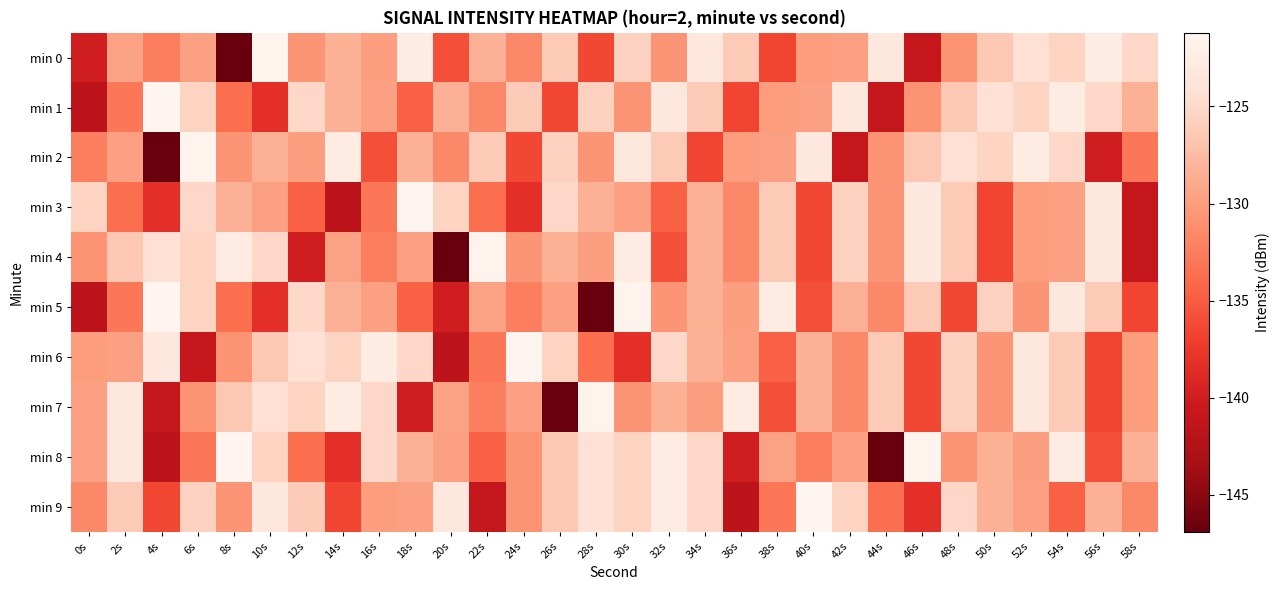

Reading left to right, transcribe all the data shown in this chart.

min 0: 0s=-139.9	2s=-129.6	4s=-132.3	6s=-129.6	8s=-146.9	10s=-121.6	12s=-130.5	14s=-128.5	16s=-129.8	18s=-122.6	20s=-135.8	22s=-128.3	24s=-131.6	26s=-126.3	28s=-136.4	30s=-125.6	32s=-130.6	34s=-123.4	36s=-126.2	38s=-136.5	40s=-130.0	42s=-129.7	44s=-123.4	46s=-141.1	48s=-130.7	50s=-126.5	52s=-124.2	54s=-125.4	56s=-122.5	58s=-125.1
min 1: 0s=-141.6	2s=-133.0	4s=-121.2	6s=-125.5	8s=-133.7	10s=-138.3	12s=-125.2	14s=-128.4	16s=-129.7	18s=-134.6	20s=-128.3	22s=-131.6	24s=-126.3	26s=-136.4	28s=-125.6	30s=-130.6	32s=-123.4	34s=-126.2	36s=-136.5	38s=-130.0	40s=-129.7	42s=-123.4	44s=-141.1	46s=-130.7	48s=-126.5	50s=-124.2	52s=-125.4	54s=-122.5	56s=-125.1	58s=-128.5
min 2: 0s=-132.3	2s=-129.6	4s=-146.9	6s=-121.6	8s=-130.5	10s=-128.5	12s=-129.8	14s=-122.6	16s=-135.8	18s=-128.3	20s=-131.6	22s=-126.3	24s=-136.4	26s=-125.6	28s=-130.6	30s=-123.4	32s=-126.2	34s=-136.5	36s=-130.0	38s=-129.7	40s=-123.4	42s=-141.1	44s=-130.7	46s=-126.5	48s=-124.2	50s=-125.4	52s=-122.5	54s=-125.1	56s=-139.9	58s=-133.0
min 3: 0s=-125.5	2s=-133.7	4s=-138.3	6s=-125.2	8s=-128.4	10s=-129.7	12s=-134.6	14s=-141.6	16s=-133.0	18s=-121.2	20s=-125.5	22s=-133.7	24s=-138.3	26s=-125.2	28s=-128.4	30s=-129.7	32s=-134.6	34s=-128.3	36s=-131.6	38s=-126.3	40s=-136.4	42s=-125.6	44s=-130.6	46s=-123.4	48s=-126.2	50s=-136.5	52s=-130.0	54s=-129.7	56s=-123.4	58s=-141.1
min 4: 0s=-130.7	2s=-126.5	4s=-124.2	6s=-125.4	8s=-122.5	10s=-125.1	12s=-139.9	14s=-129.6	16s=-132.3	18s=-129.6	20s=-146.9	22s=-121.6	24s=-130.5	26s=-128.5	28s=-129.8	30s=-122.6	32s=-135.8	34s=-128.3	36s=-131.6	38s=-126.3	40s=-136.4	42s=-125.6	44s=-130.6	46s=-123.4	48s=-126.2	50s=-136.5	52s=-130.0	54s=-129.7	56s=-123.4	58s=-141.1
min 5: 0s=-141.6	2s=-133.0	4s=-121.2	6s=-125.5	8s=-133.7	10s=-138.3	12s=-125.2	14s=-128.4	16s=-129.7	18s=-134.6	20s=-139.9	22s=-129.6	24s=-132.3	26s=-129.6	28s=-146.9	30s=-121.6	32s=-130.5	34s=-128.5	36s=-129.8	38s=-122.6	40s=-135.8	42s=-128.3	44s=-131.6	46s=-126.3	48s=-136.4	50s=-125.6	52s=-130.6	54s=-123.4	56s=-126.2	58s=-136.5
min 6: 0s=-130.0	2s=-129.7	4s=-123.4	6s=-141.1	8s=-130.7	10s=-126.5	12s=-124.2	14s=-125.4	16s=-122.5	18s=-125.1	20s=-141.6	22s=-133.0	24s=-121.2	26s=-125.5	28s=-133.7	30s=-138.3	32s=-125.2	34s=-128.4	36s=-129.7	38s=-134.6	40s=-128.3	42s=-131.6	44s=-126.3	46s=-136.4	48s=-125.6	50s=-130.6	52s=-123.4	54s=-126.2	56s=-136.5	58s=-130.0
min 7: 0s=-129.7	2s=-123.4	4s=-141.1	6s=-130.7	8s=-126.5	10s=-124.2	12s=-125.4	14s=-122.5	16s=-125.1	18s=-139.9	20s=-129.6	22s=-132.3	24s=-129.6	26s=-146.9	28s=-121.6	30s=-130.5	32s=-128.5	34s=-129.8	36s=-122.6	38s=-135.8	40s=-128.3	42s=-131.6	44s=-126.3	46s=-136.4	48s=-125.6	50s=-130.6	52s=-123.4	54s=-126.2	56s=-136.5	58s=-130.0
min 8: 0s=-129.7	2s=-123.4	4s=-141.6	6s=-133.0	8s=-121.2	10s=-125.5	12s=-133.7	14s=-138.3	16s=-125.2	18s=-128.4	20s=-129.7	22s=-134.6	24s=-130.7	26s=-126.5	28s=-124.2	30s=-125.4	32s=-122.5	34s=-125.1	36s=-139.9	38s=-129.6	40s=-132.3	42s=-129.6	44s=-146.9	46s=-121.6	48s=-130.5	50s=-128.5	52s=-129.8	54s=-122.6	56s=-135.8	58s=-128.3
min 9: 0s=-131.6	2s=-126.3	4s=-136.4	6s=-125.6	8s=-130.6	10s=-123.4	12s=-126.2	14s=-136.5	16s=-130.0	18s=-129.7	20s=-123.4	22s=-141.1	24s=-130.7	26s=-126.5	28s=-124.2	30s=-125.4	32s=-122.5	34s=-125.1	36s=-141.6	38s=-133.0	40s=-121.2	42s=-125.5	44s=-133.7	46s=-138.3	48s=-125.2	50s=-128.4	52s=-129.7	54s=-134.6	56s=-128.3	58s=-131.6